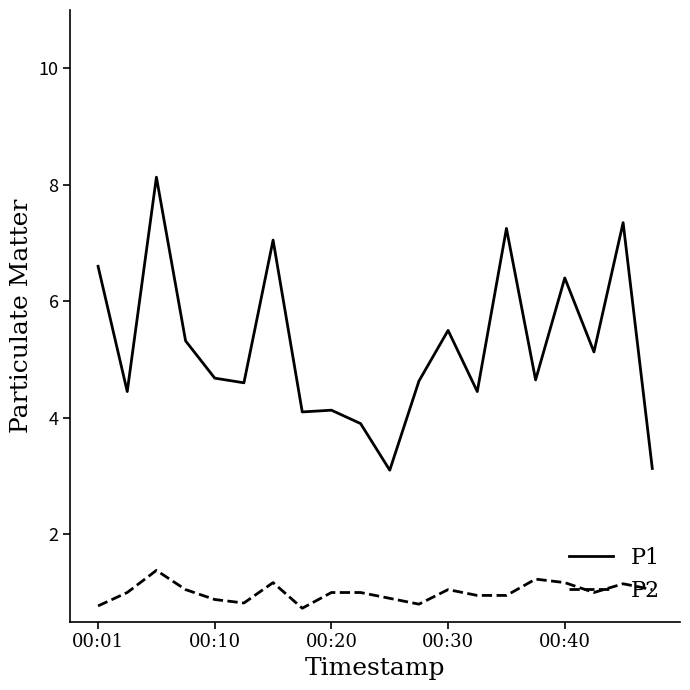

List the series in order of their overall mean, lowest first.

P2, P1